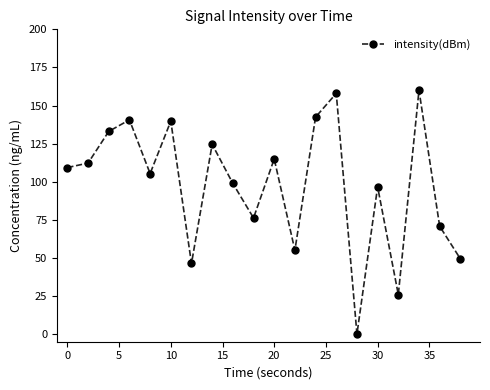

What is the maximum value shown in the chart?

160.0